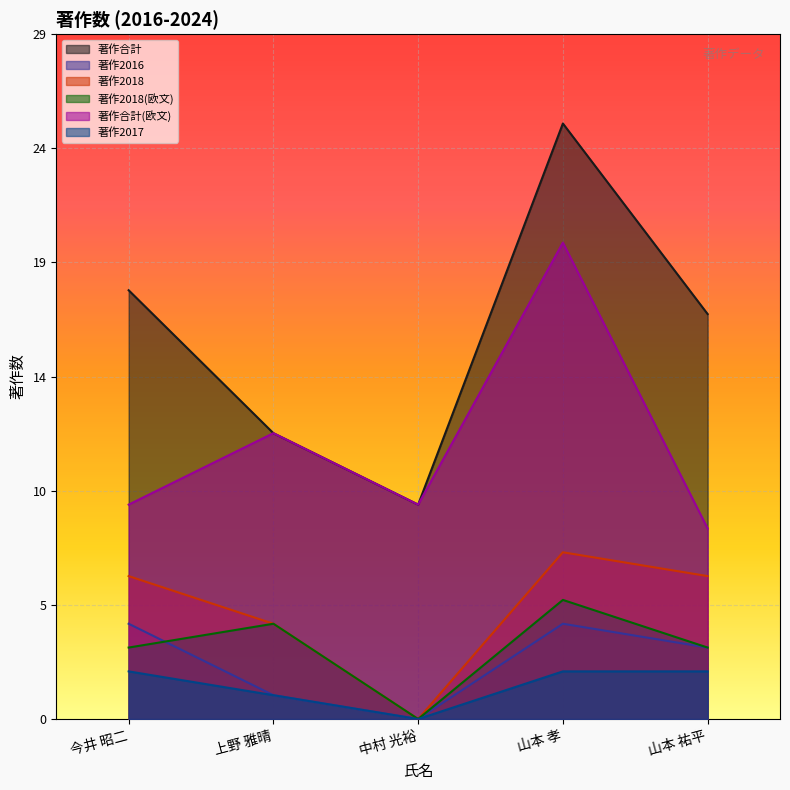

What is the sum of all 著作2017 values?

7